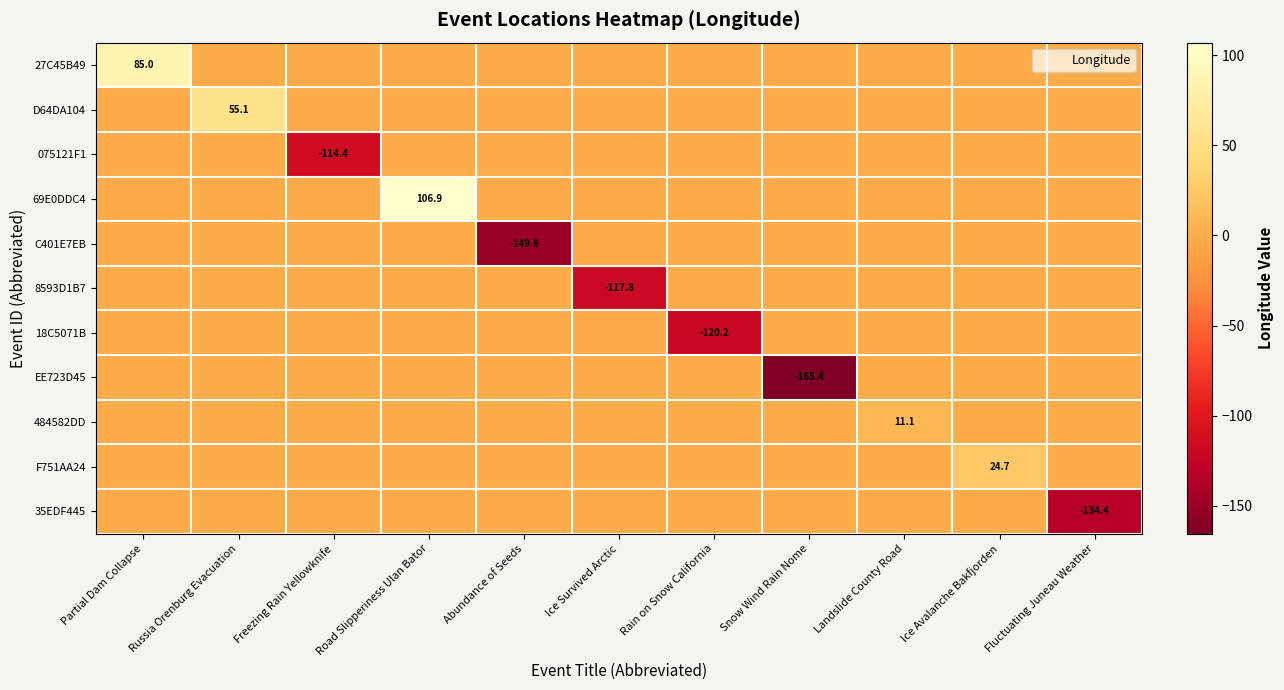

Where is 484582DD nearest to the value 5?

Partial Dam Collapse